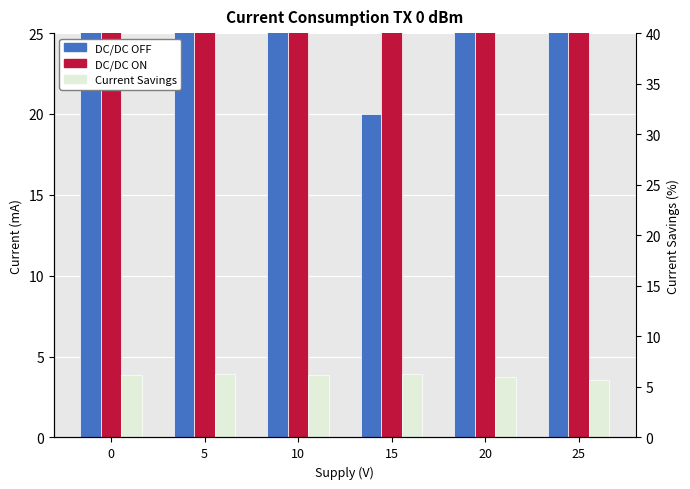

What is the approximate value of DC/DC OFF at 0?

34.5